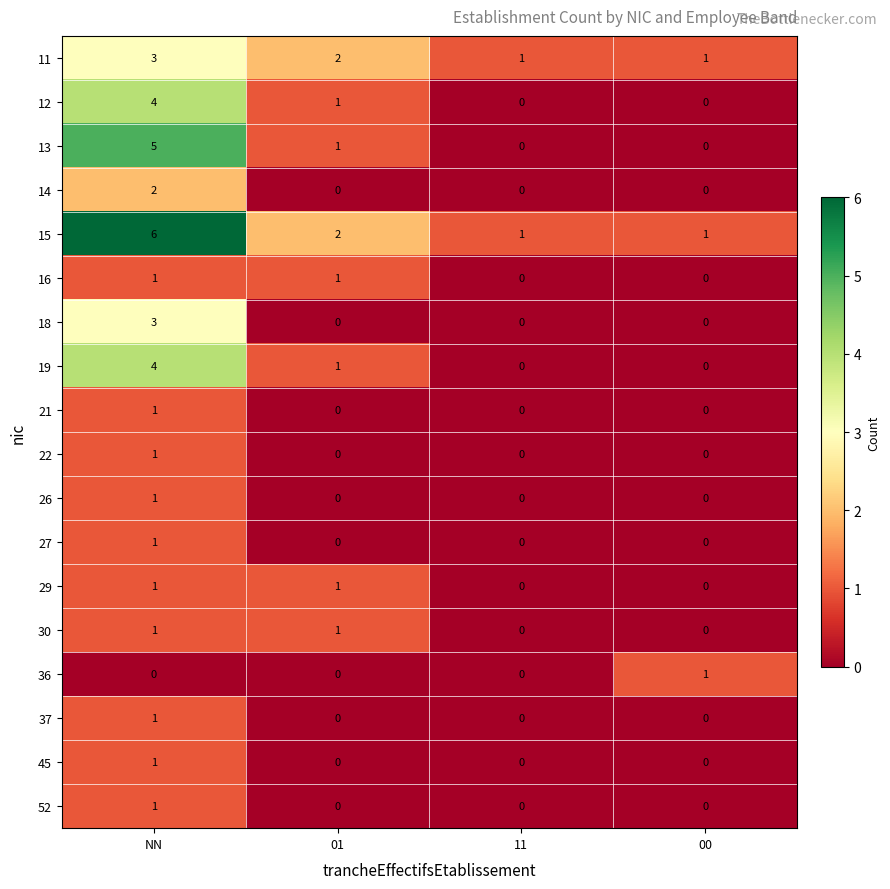

What is the maximum value shown in the chart?

6